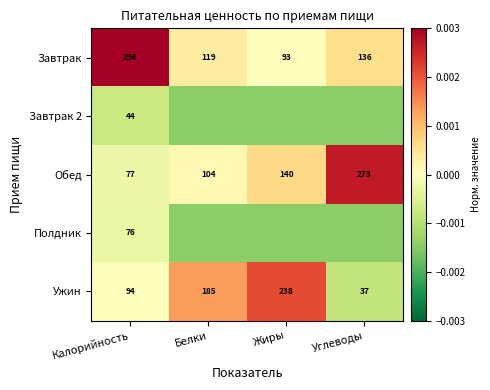

Is the value of Завтрак at Белки greater than the value of Обед at Жиры?

No